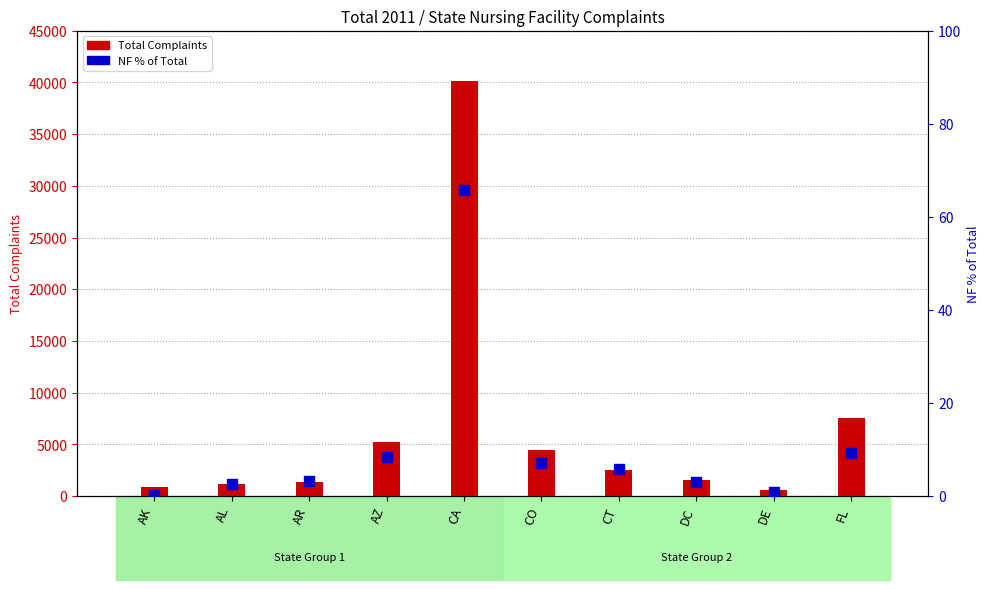

Is the value of Total Complaints at DE greater than the value of NF % of Total at CT?

Yes